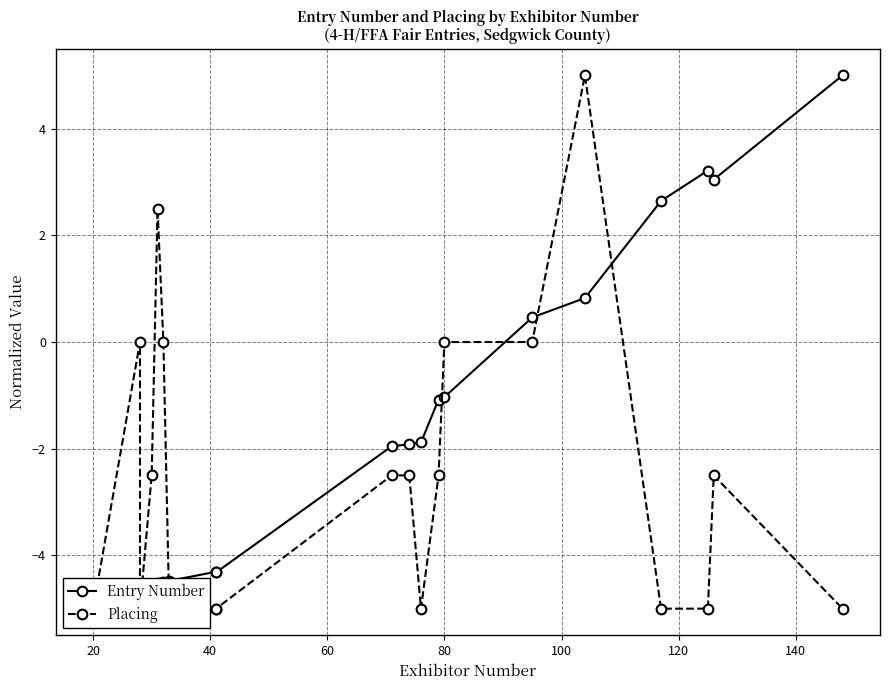

How many values in the Placing series exceed -2?

6